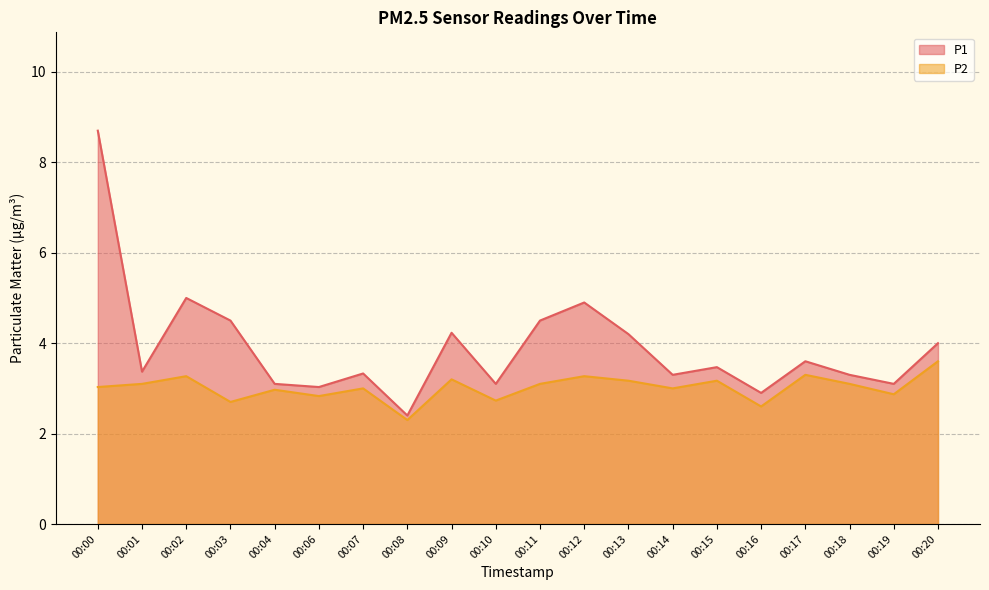

What is the difference between the highest and lowest values at 00:01?

0.3